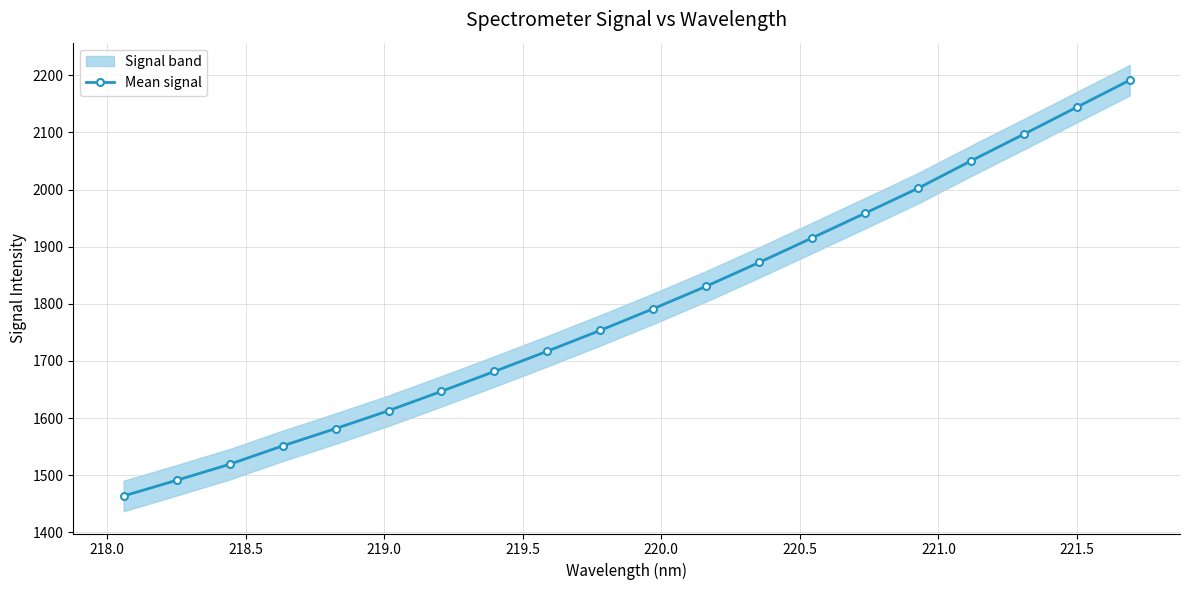

What is the difference between the second highest and minimum values?

680.6